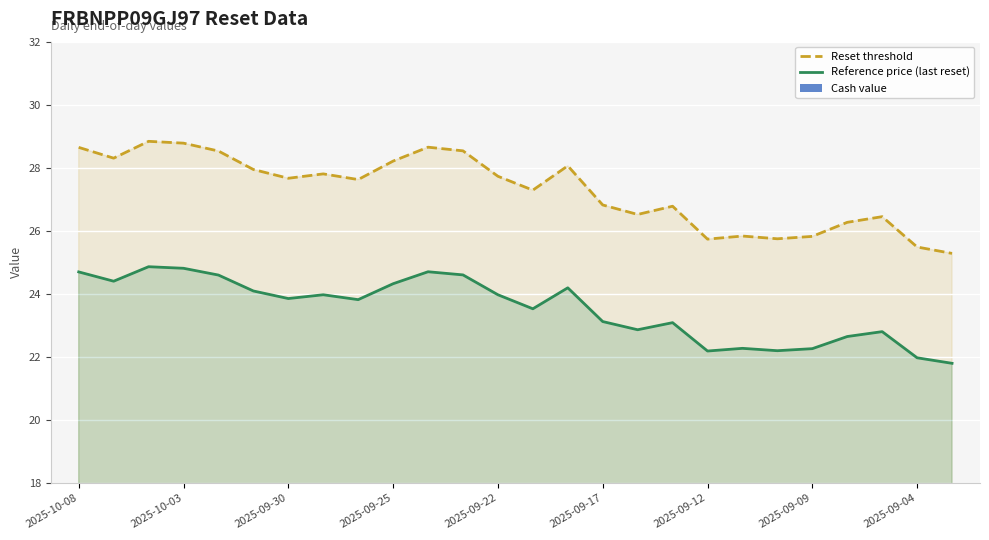

How many groups of bars are there?

26